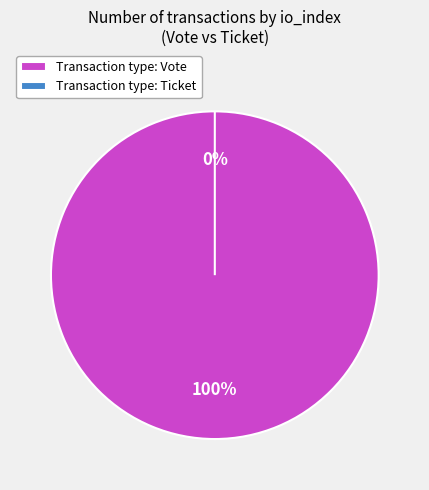

Do Vote and Ticket together represent more than half of the pie?

Yes